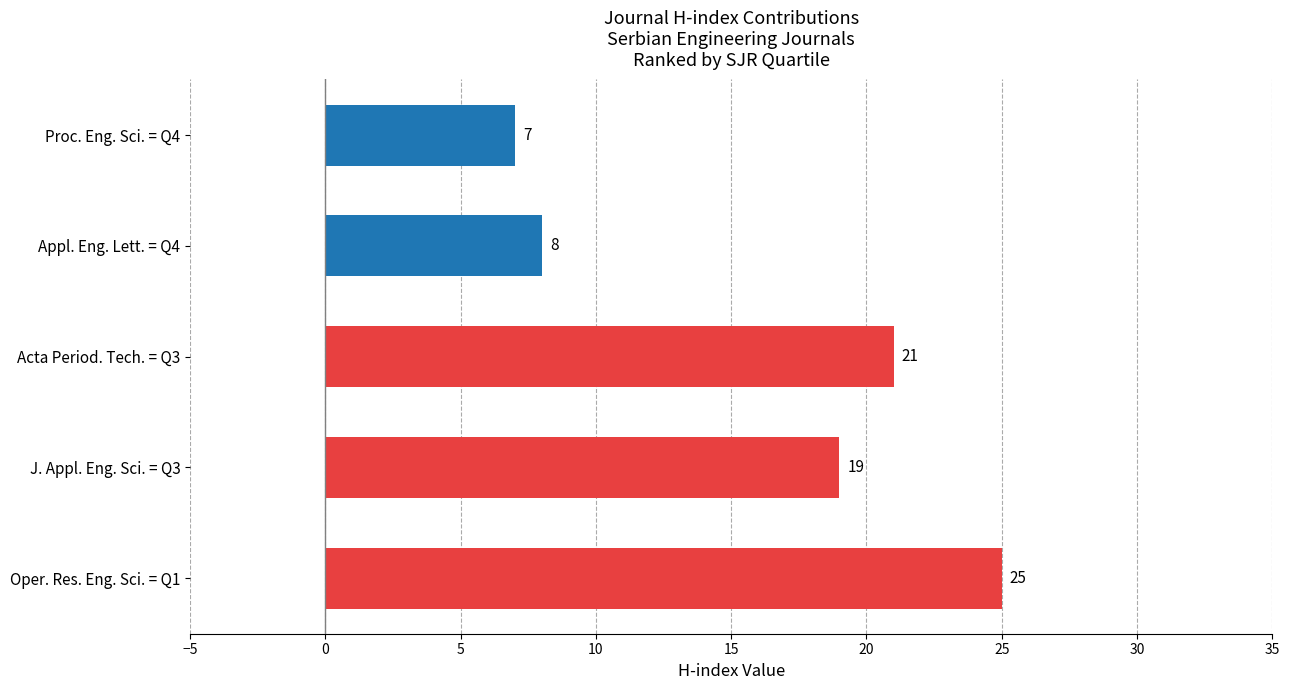

What is the label of the 5th bar from the top?

Oper. Res. Eng. Sci. = Q1